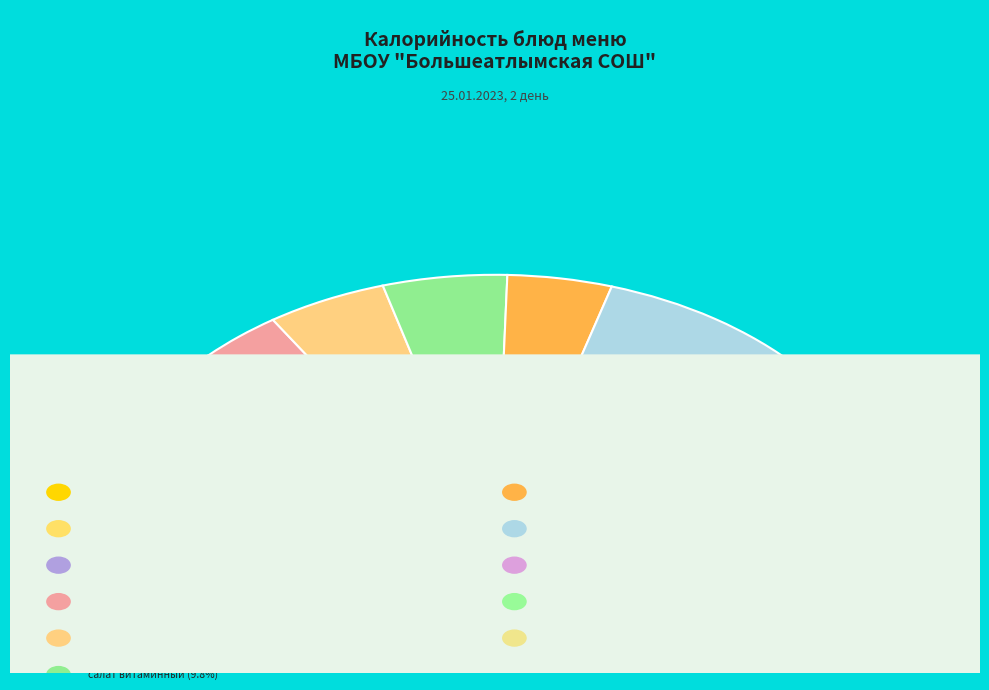

What percentage do капуста тушенная and тефтели с рисом together represent?

28.0%